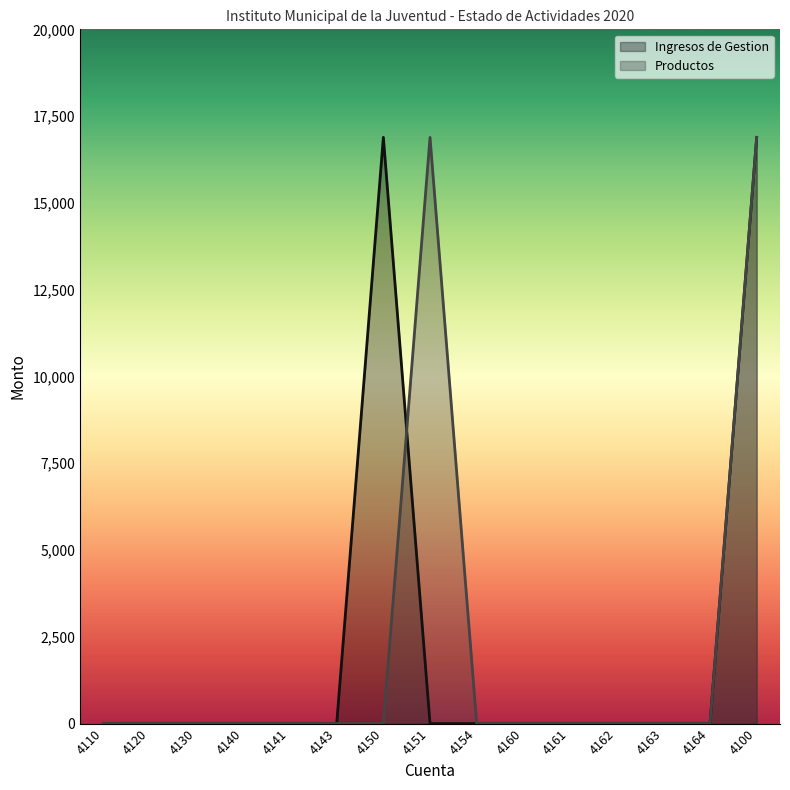

List the labels in order of Ingresos de Gestion value, largest first.

4150, 4100, 4110, 4120, 4130, 4140, 4141, 4143, 4151, 4154, 4160, 4161, 4162, 4163, 4164